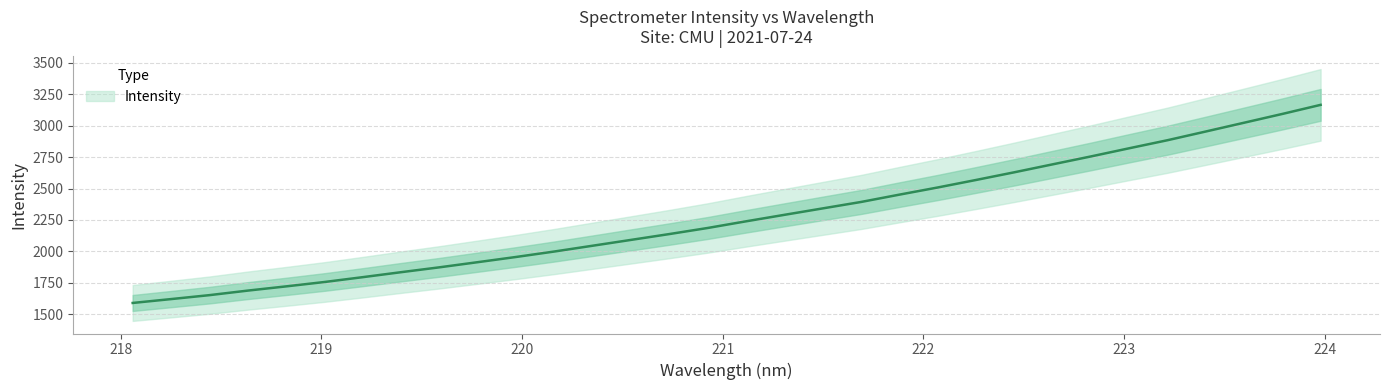

What is the sum of all values?

72660.2